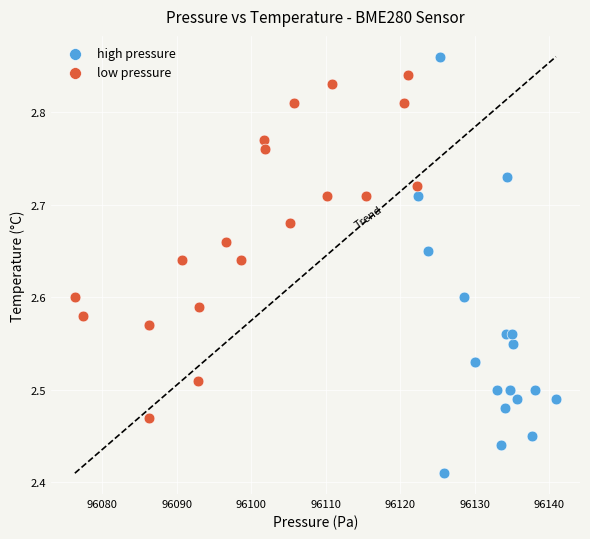

Which series has the largest Y range (max minus min)?

high pressure